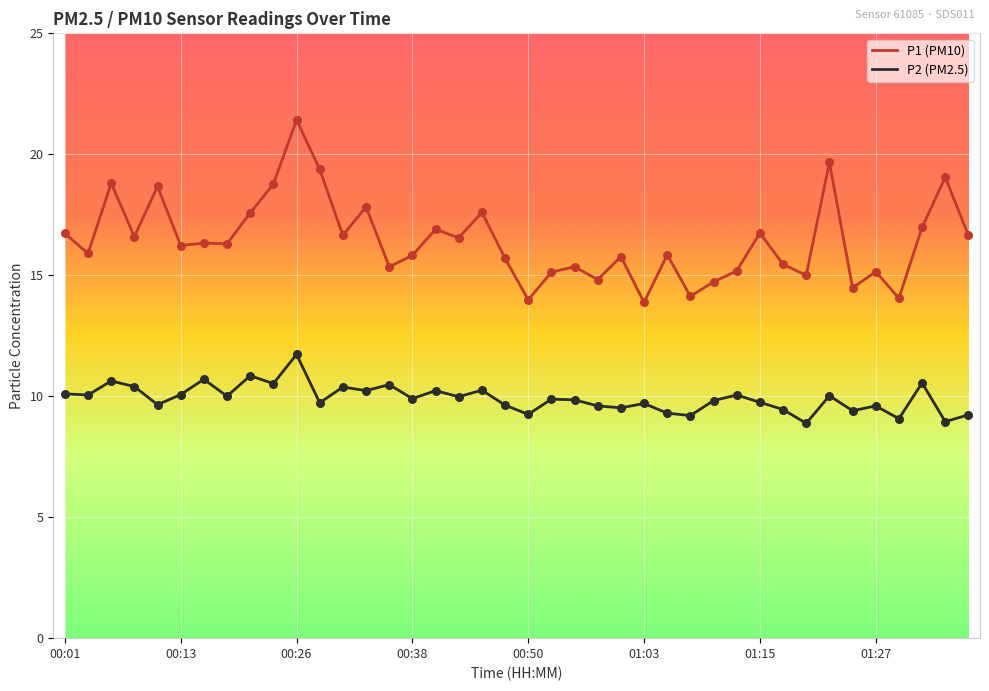

At how many categories does at least one series exceed 12?

40